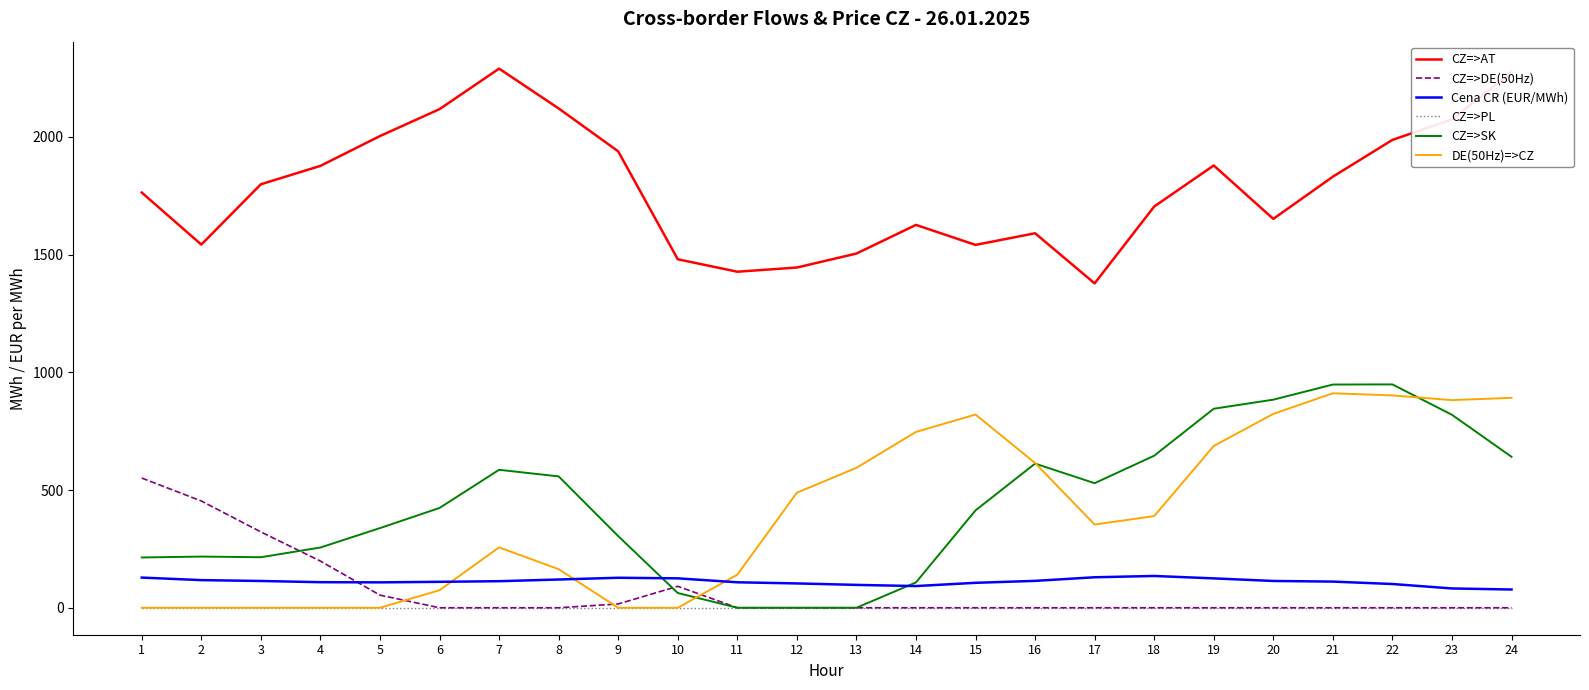

Is it true that CZ=>AT equals 2832.0 at 23?

False